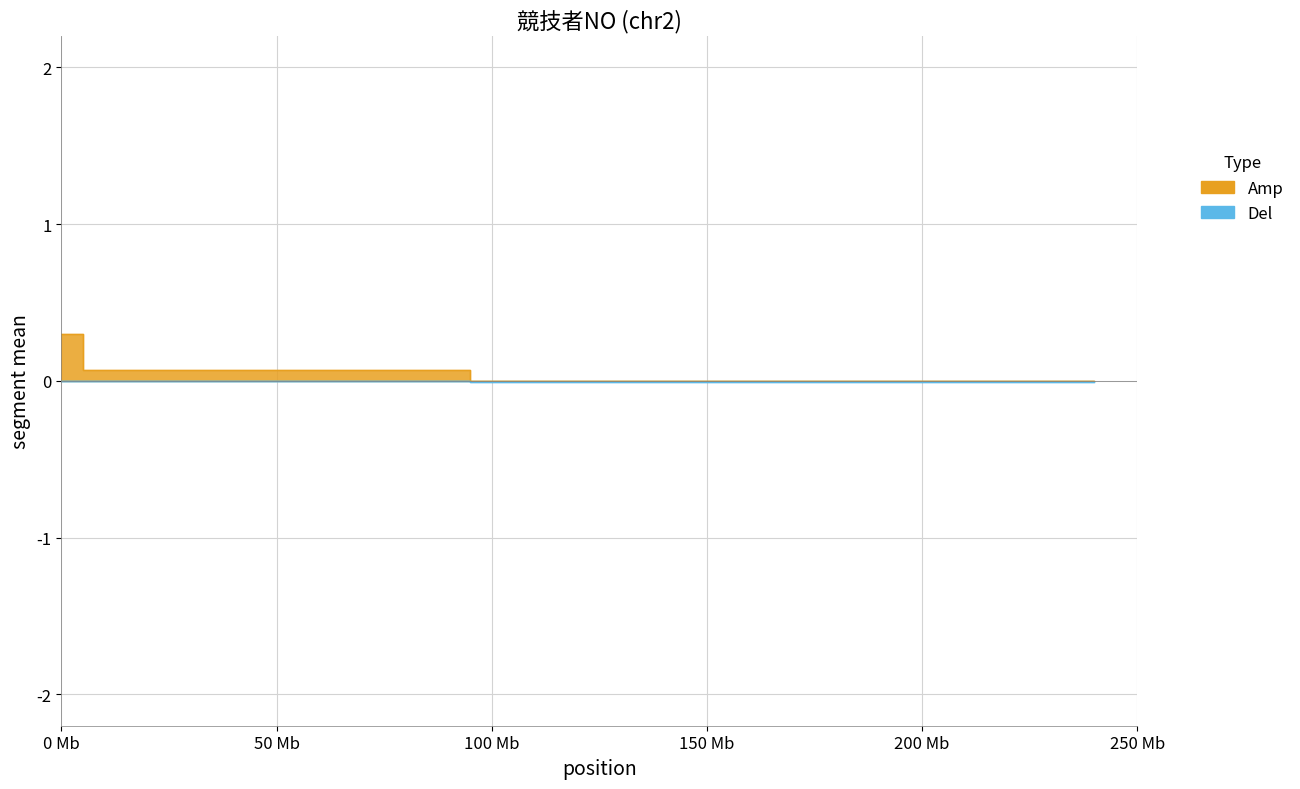

Does the chart display data point markers on the line(s)?

No